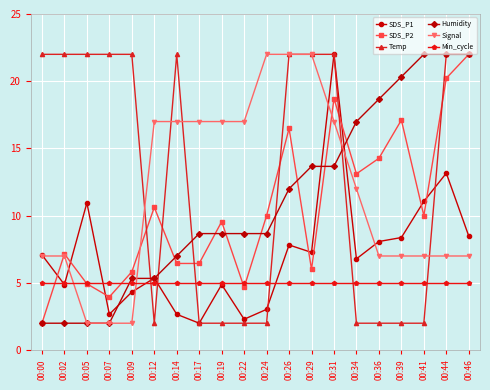

What is the approximate value of SDS_P2 at 00:46?

22.0